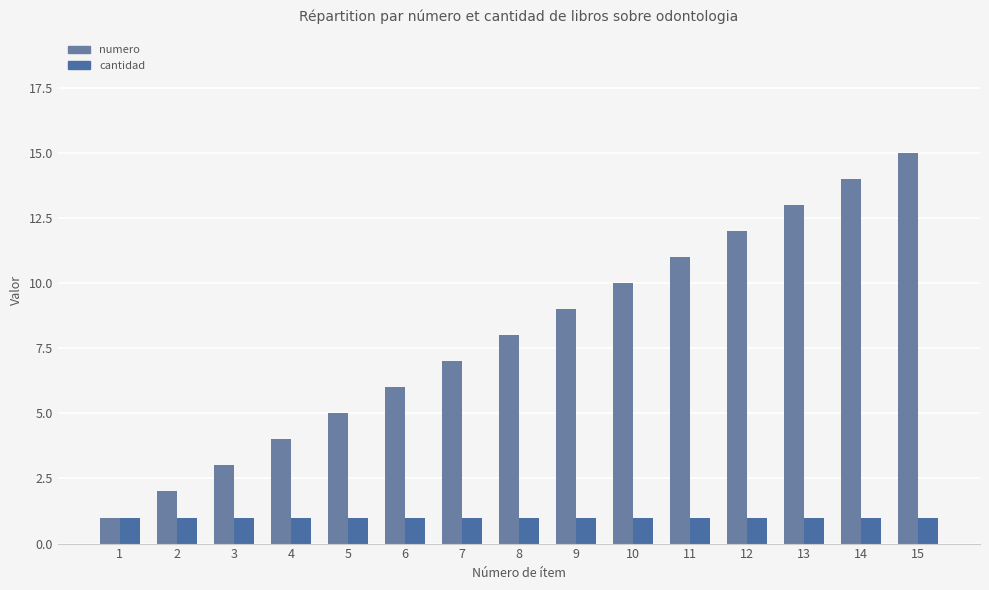

What is the difference between the maximum and minimum values in the numero series?

14